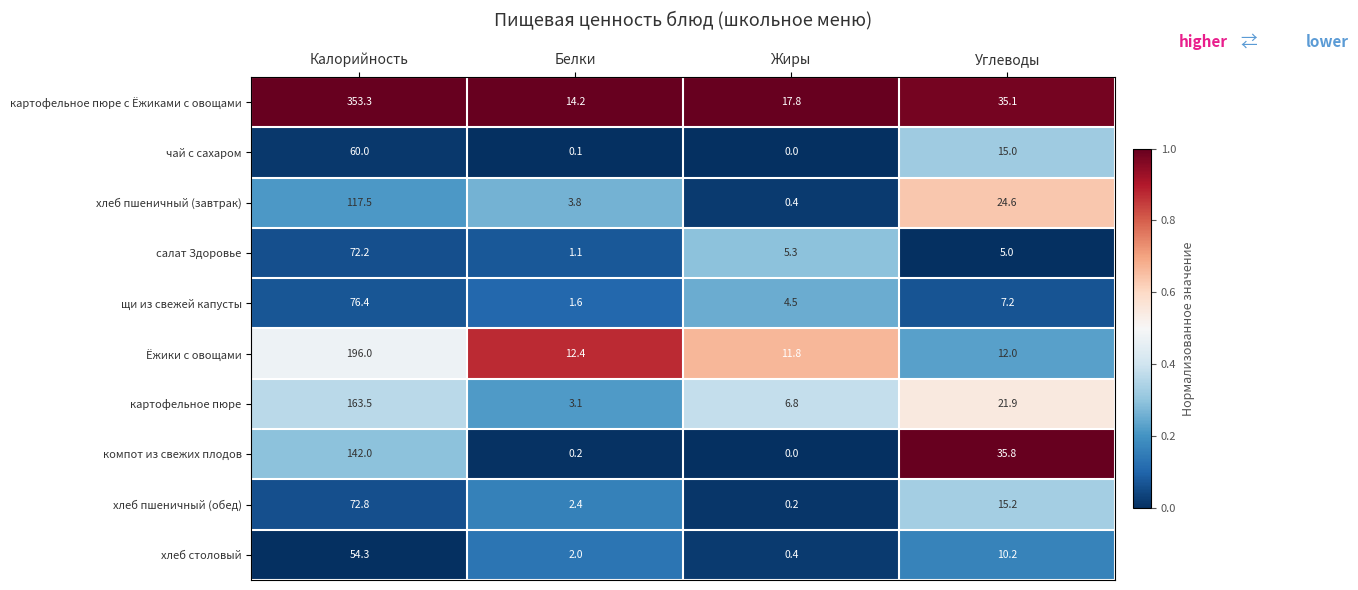

At how many categories does at least one series exceed 0?

4